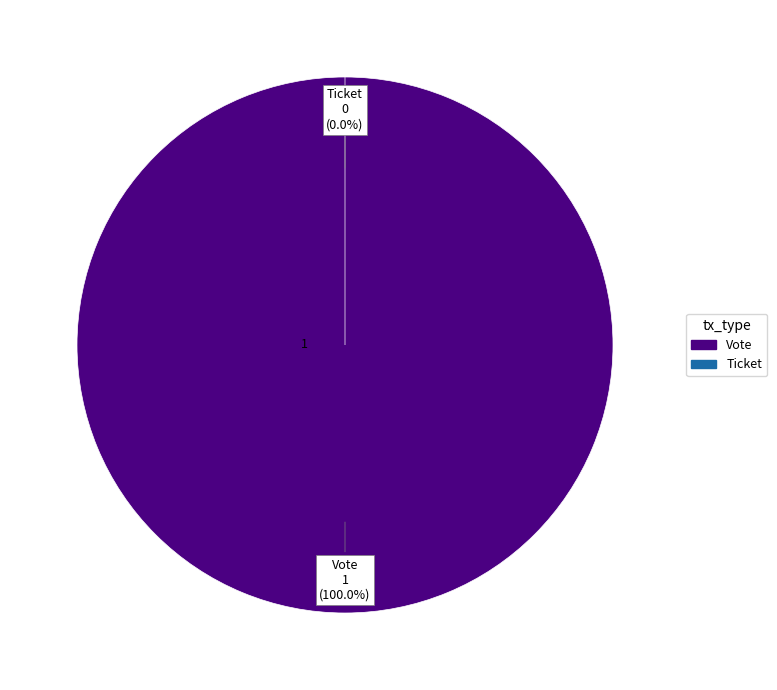

What percentage is NOT represented by Ticket?

100.0%